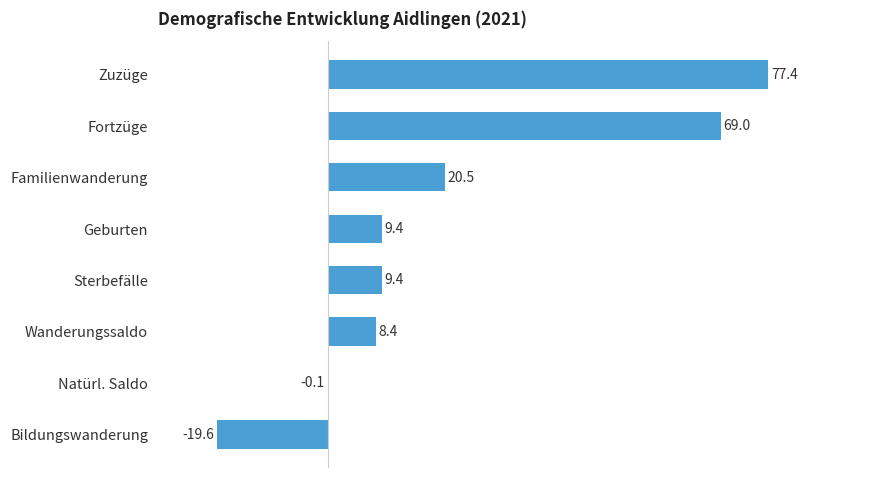

What is the sum of the values at Wanderungssaldo and Fortzüge?

77.4